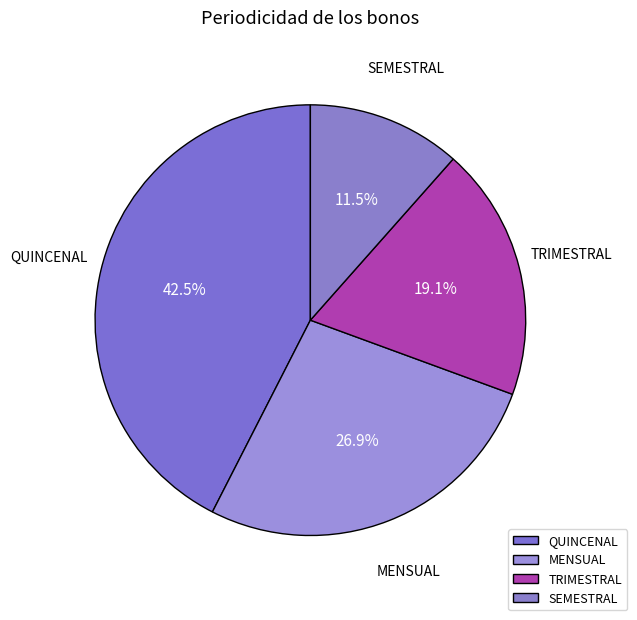

What percentage is the TRIMESTRAL slice, to the nearest percent?

19%